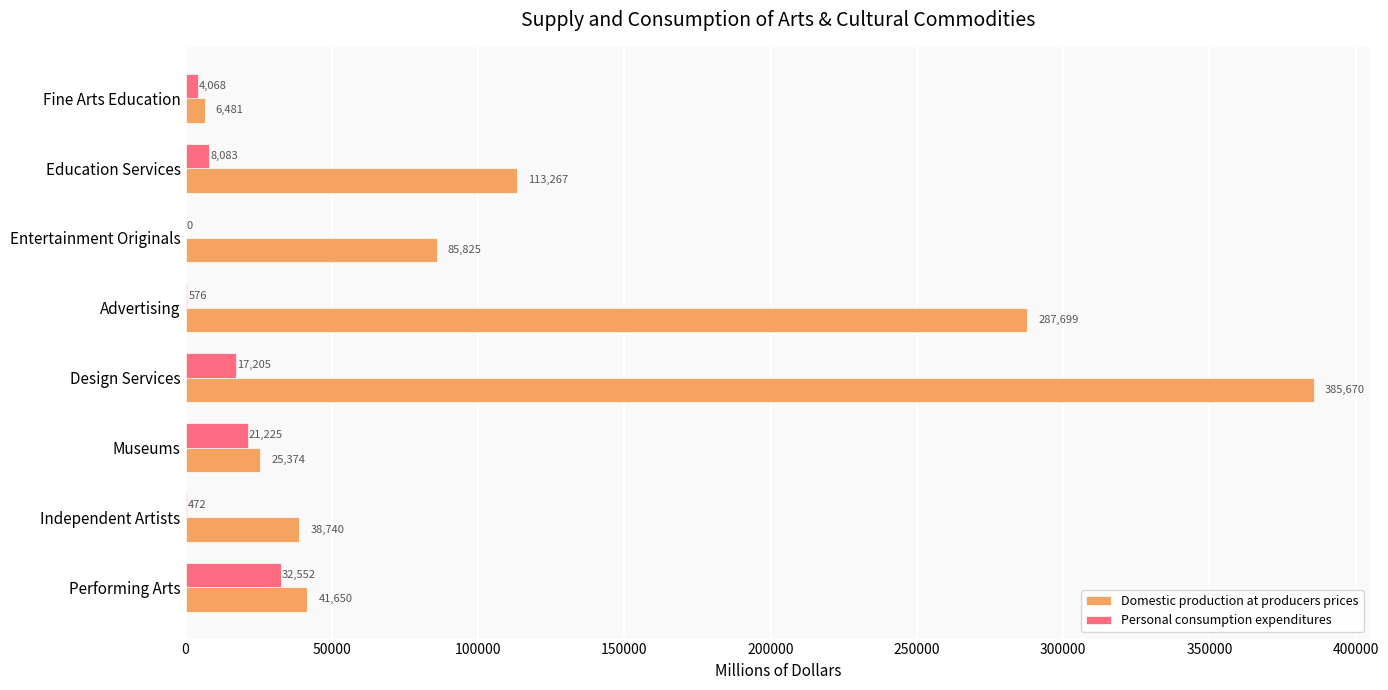

Where is Personal consumption expenditures nearest to the value 16276?

Design Services